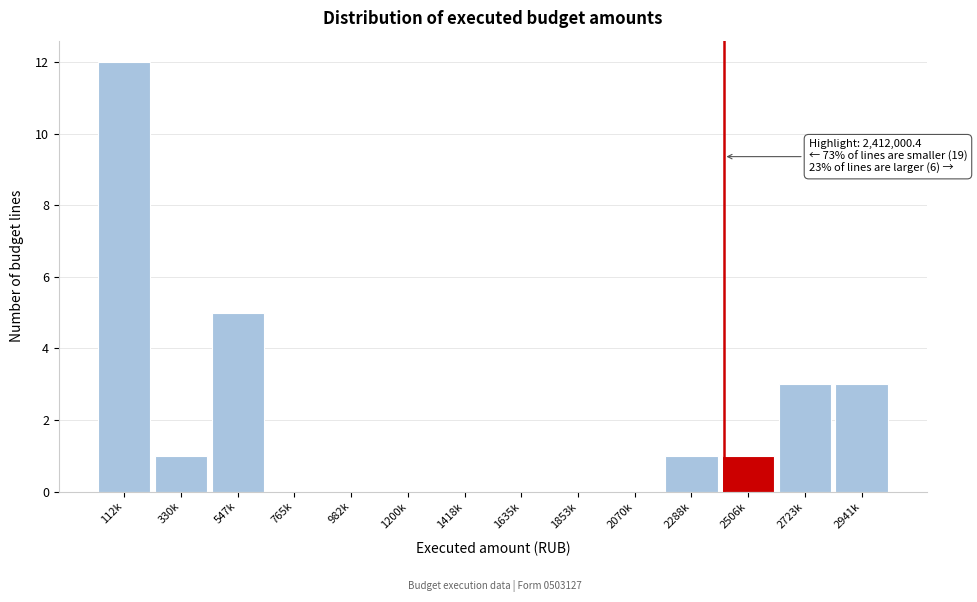

Reading left to right, extract all data points from this chart.

112k=12	330k=1	547k=5	765k=0	982k=0	1200k=0	1418k=0	1635k=0	1853k=0	2070k=0	2288k=1	2506k=1	2723k=3	2941k=3